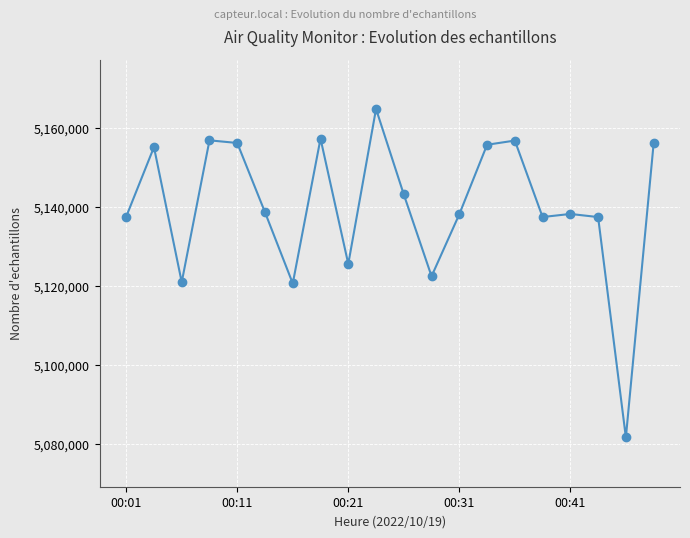

What is the sum of all values?

102802367